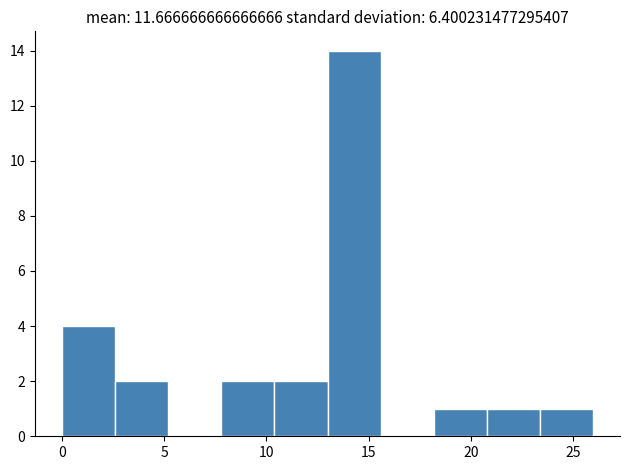

What is the height of the bar covering 0.0 to 2.6 on the x-axis? Neither the bar edges nor the heights are printed on the chart, so give them approximately, as read against the axes.

4